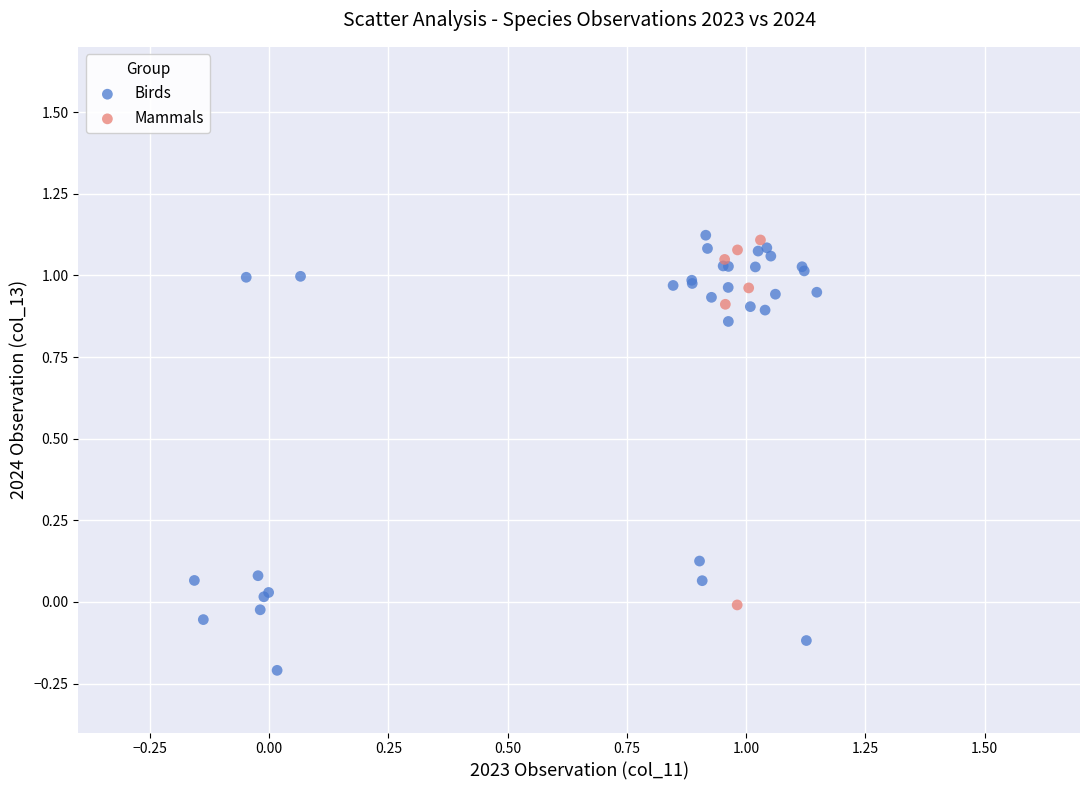

Which series has the largest Y range (max minus min)?

Birds